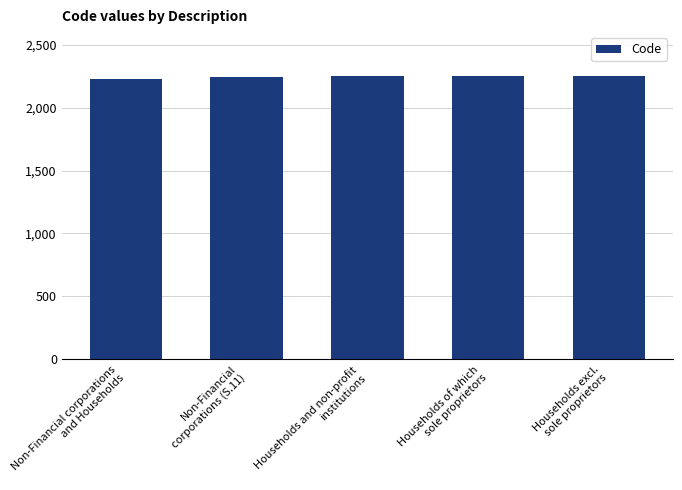

What is the sum of all values?

11227